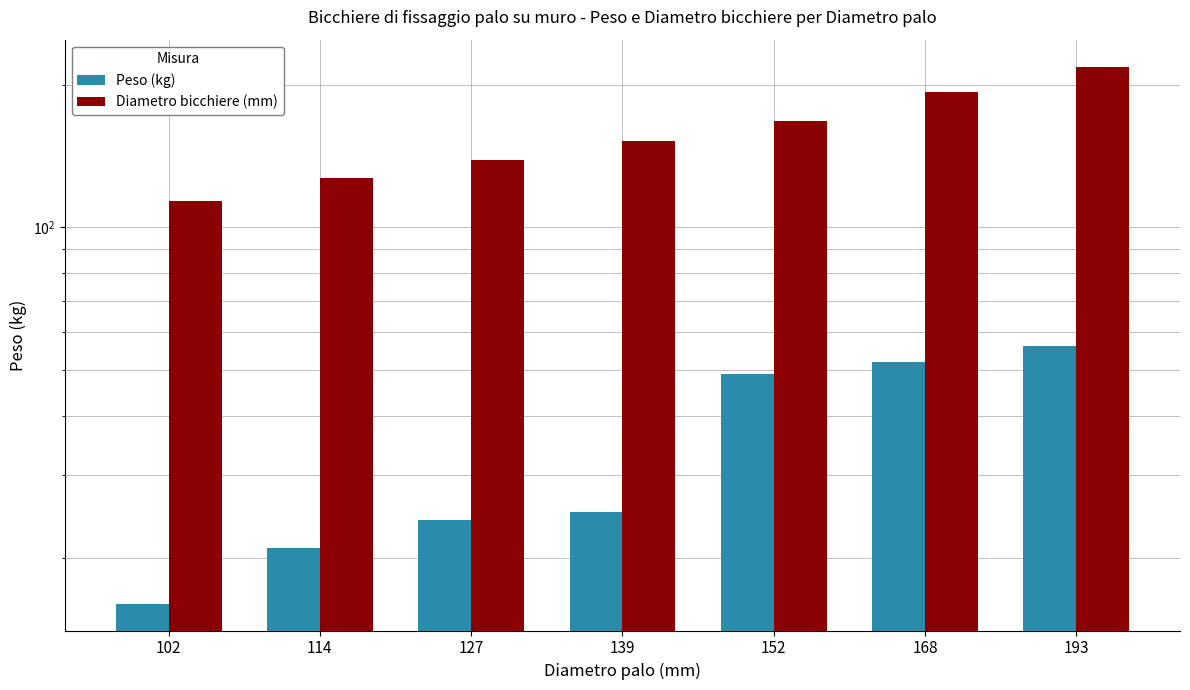

What is the value of the Diametro bicchiere (mm) bar at the 7th from the left?

219